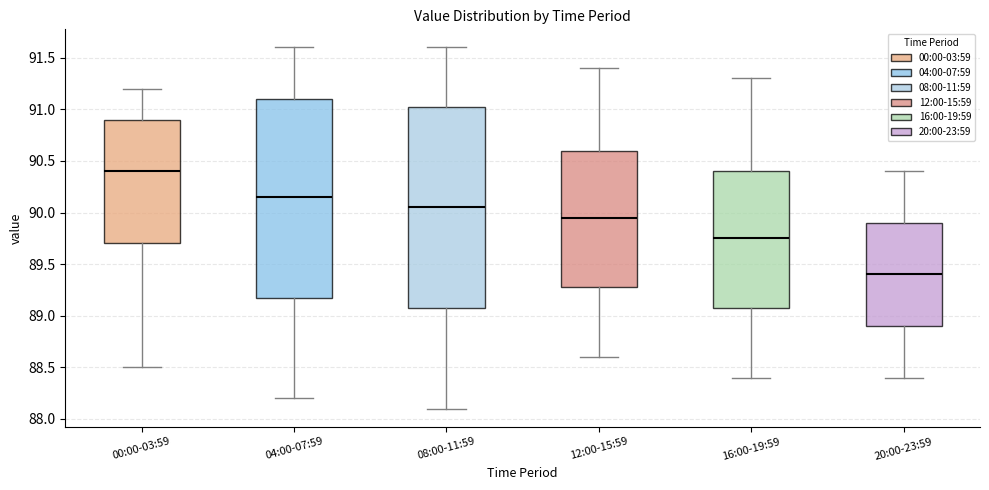

Where is the lower edge of the box for 12:00-15:59 on the y-axis? The values are not printed on the chart, so give them approximately, as read against the axis.

89.30